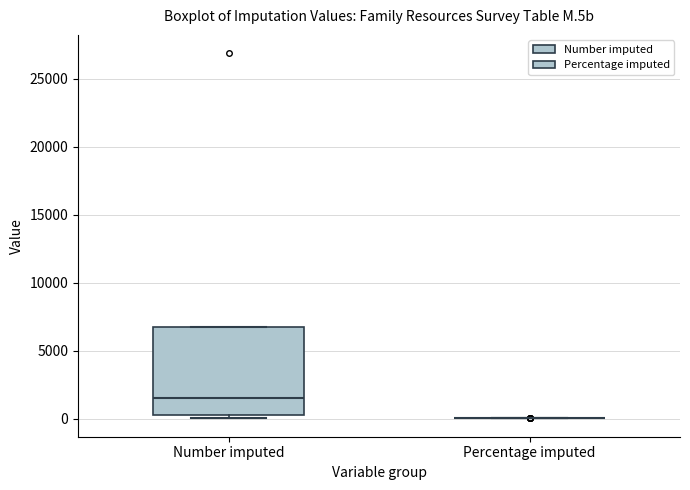

Comparing the boxes themselves (not the whiskers), which one is the tallest?

Number imputed